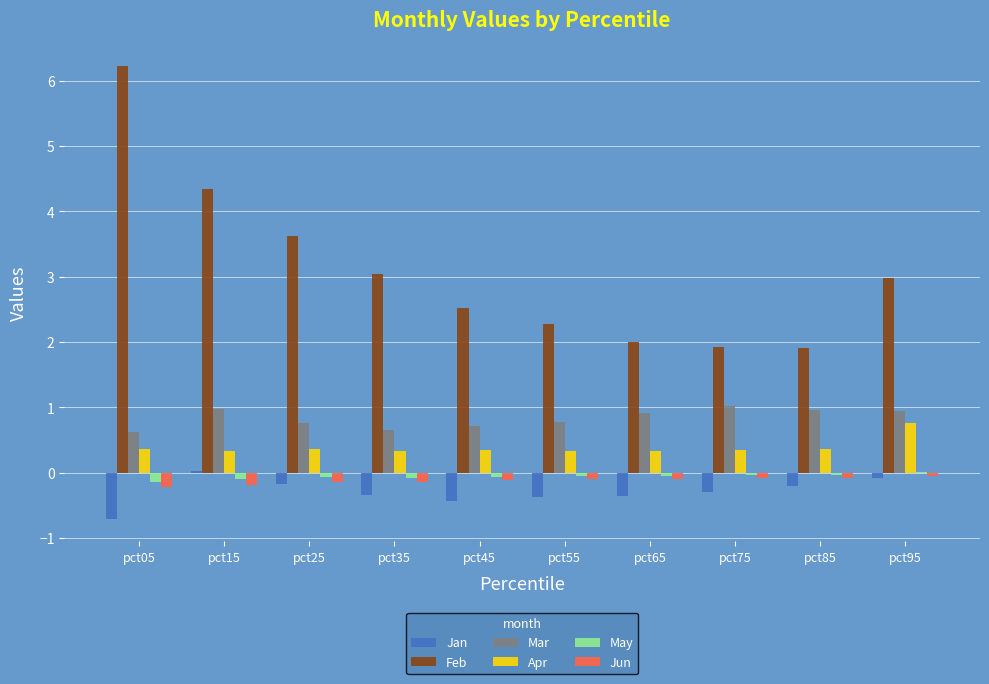

Which series has the largest total across all categories?

Feb